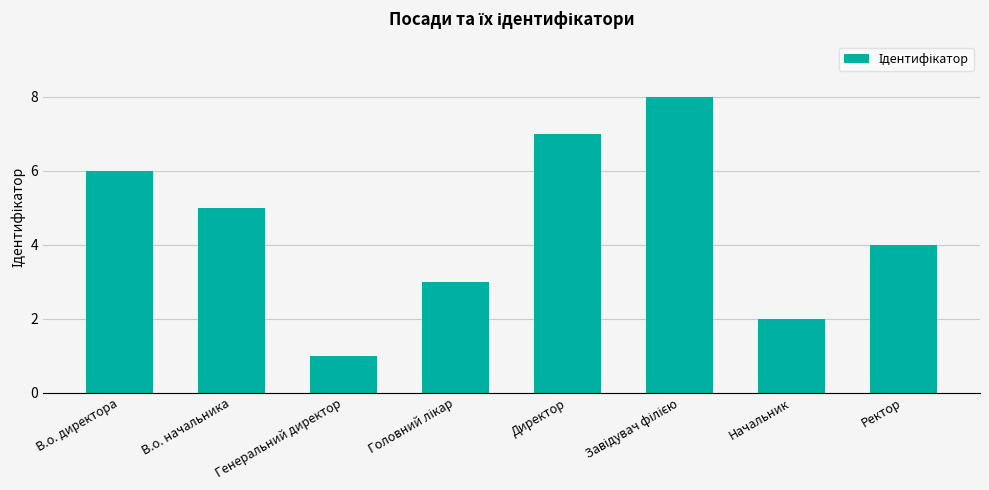

Is it true that the value at В.о. начальника is 5?

True